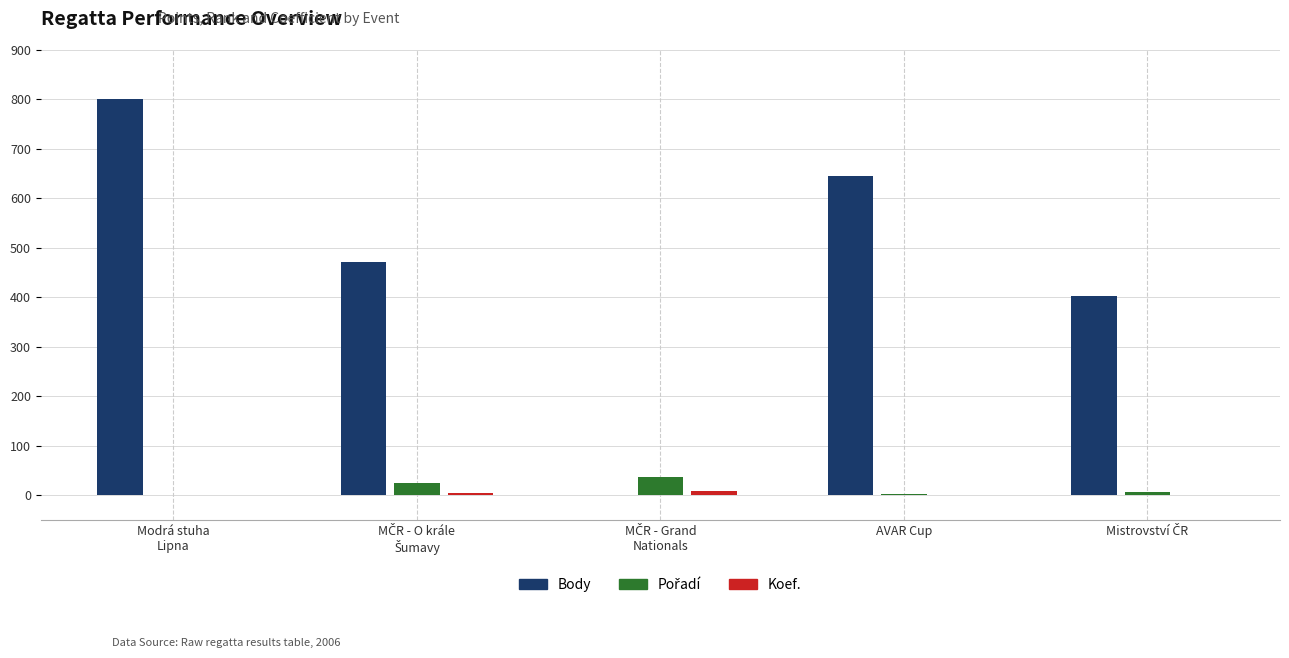

Which series has the largest total across all categories?

Body